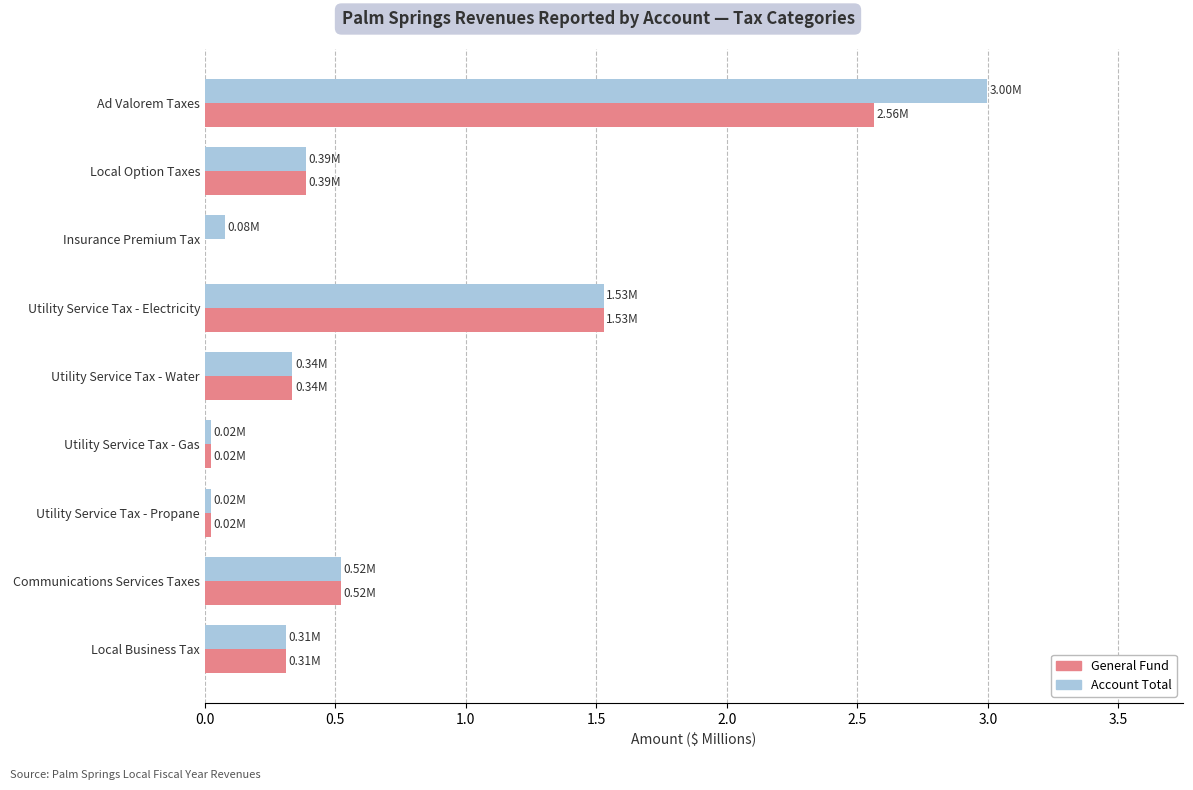

Which series changed the most between Insurance Premium Tax and Utility Service Tax - Electricity?

General Fund